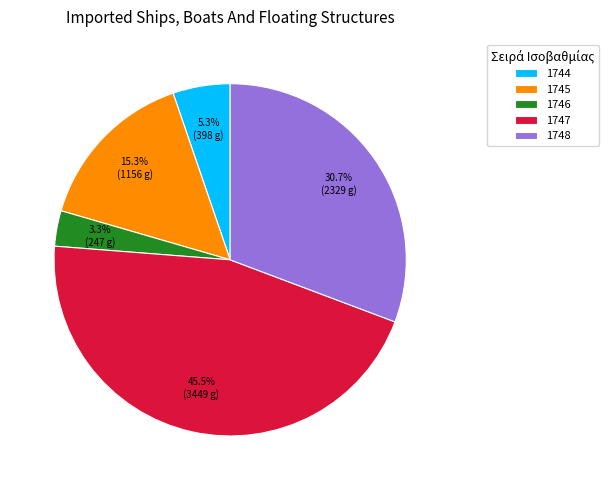

Is there any slice that represents more than half of the pie?

No